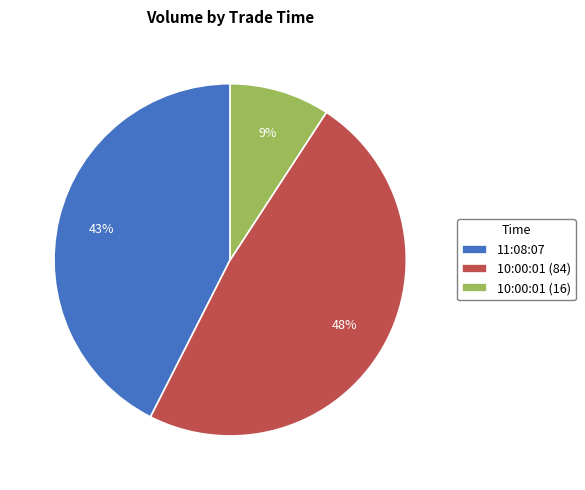

Which has a higher value, 10:00:01 (84) or 10:00:01 (16)?

10:00:01 (84)